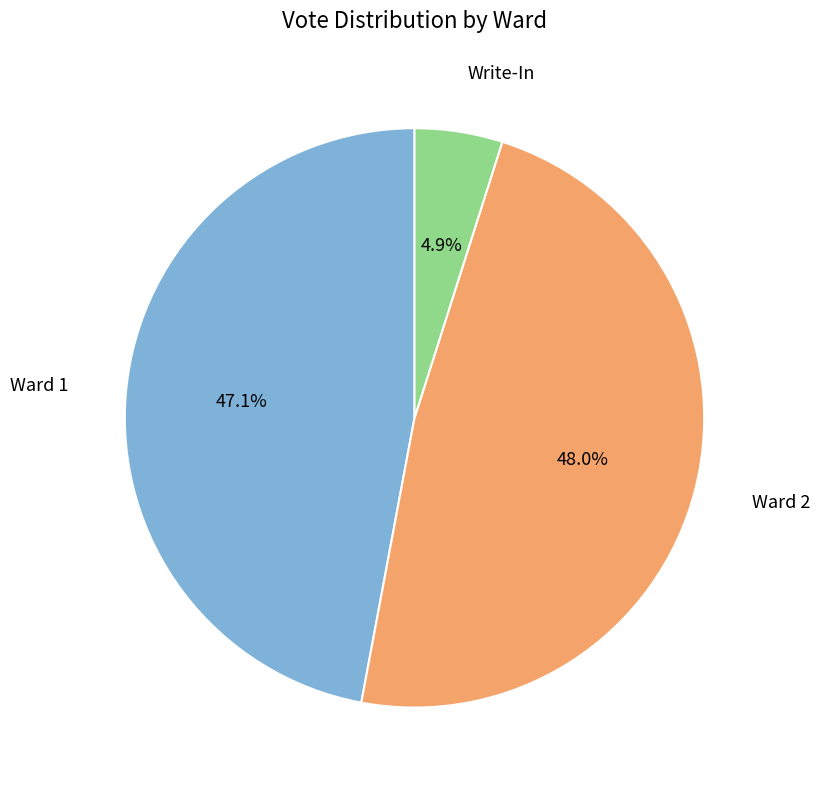

Does any single category account for the majority?

No